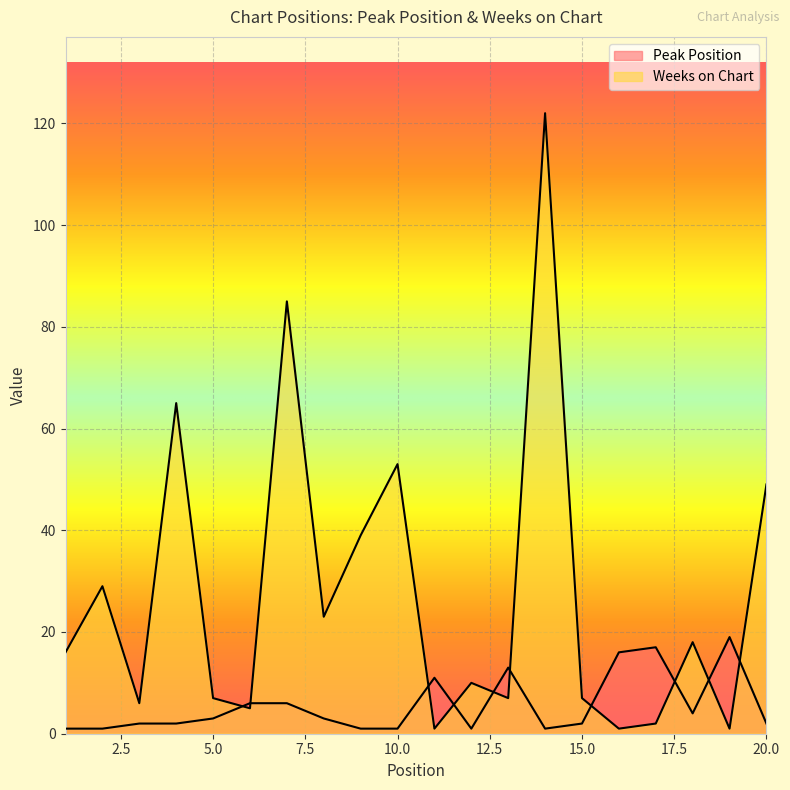

Reading left to right, what are all the values shown in this chart?

Peak Position: 1	1	2	2	3	6	6	3	1	1	11	1	13	1	2	16	17	4	19	2
Weeks on Chart: 16	29	6	65	7	5	85	23	39	53	1	10	7	122	7	1	2	18	1	49